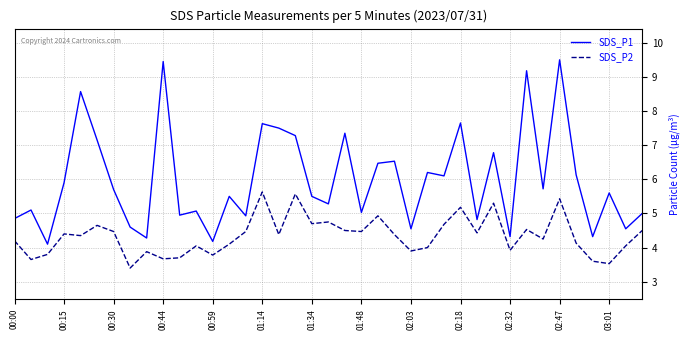

What is the lowest value of the SDS_P1 series?

4.1